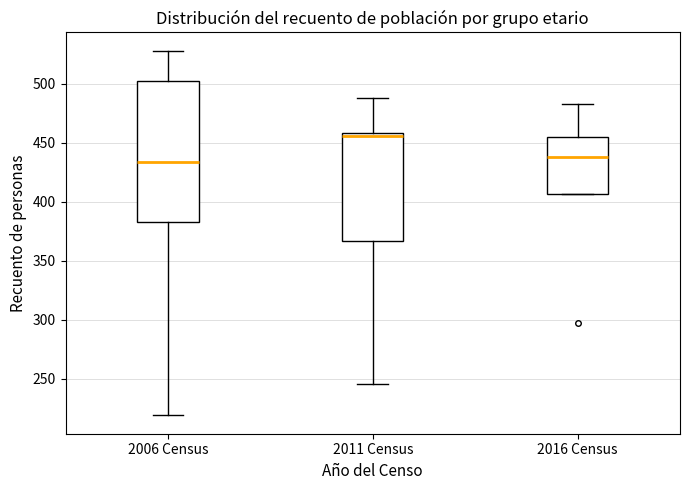

Reading left to right, transcribe this box plot: for each box, give where its median line is, the range the box spans, and where its two whiskers end, as read against the y-axis. The values are not printed on the chart, so give them approximately, as read against the axis.

2006 Census: median 435, box 385 to 500, whiskers 220 to 530
2011 Census: median 455, box 365 to 460, whiskers 245 to 490
2016 Census: median 440, box 405 to 455, whiskers 405 to 485